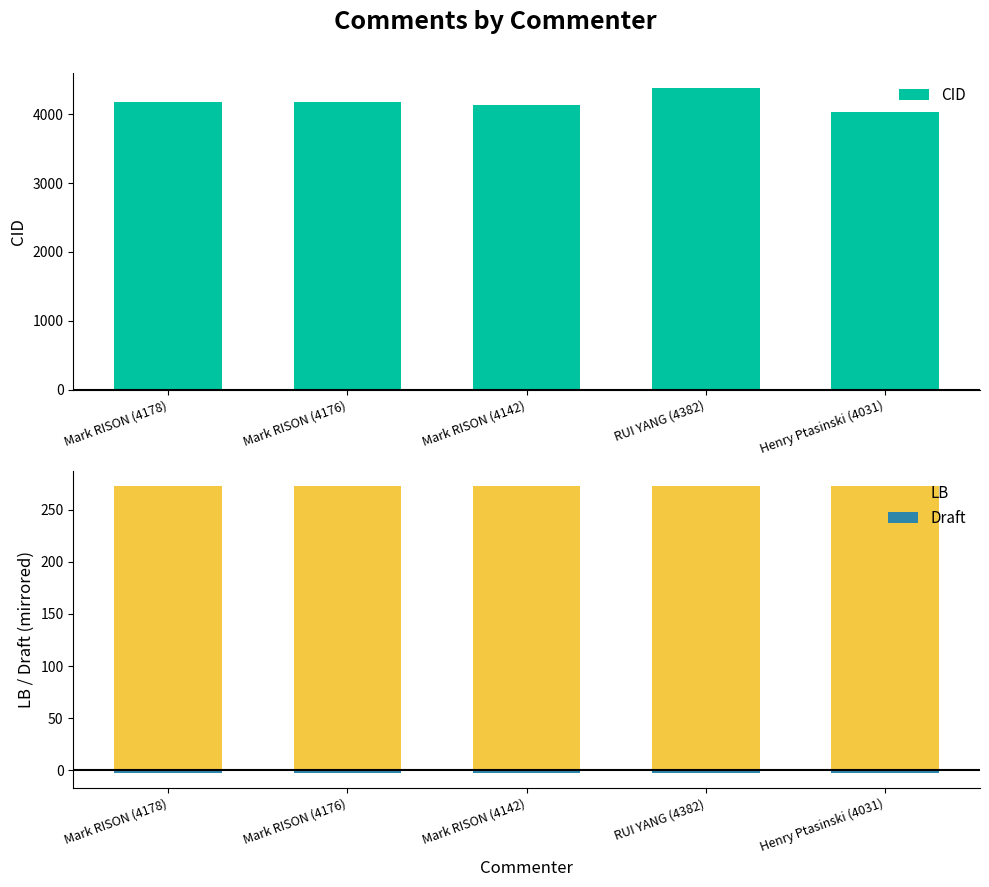

At which category does the chart reach its peak across all series?

RUI YANG (4382)